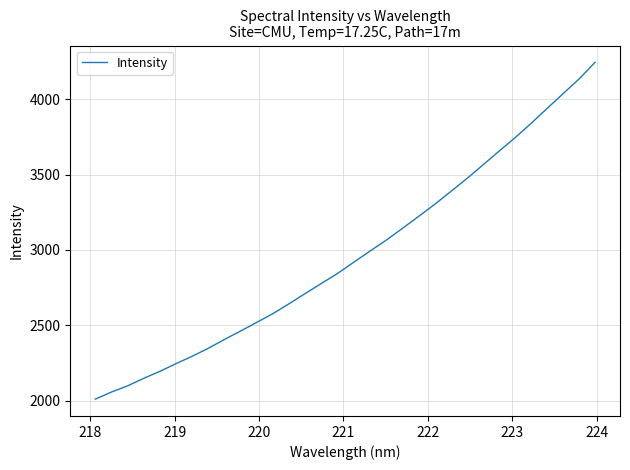

What is the average value?

2967.1